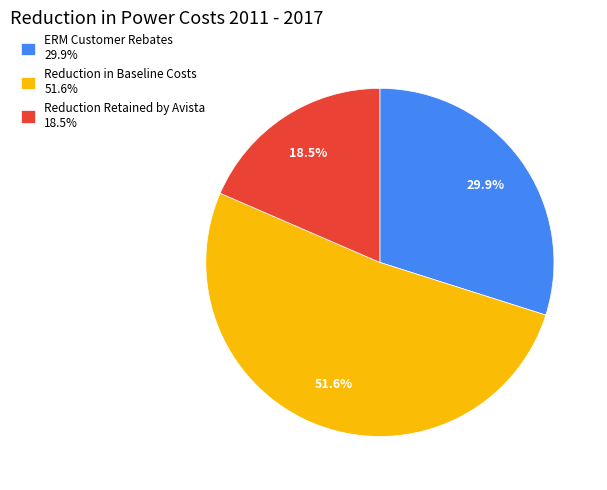

Which category accounts for the majority?

Reduction in Baseline Costs